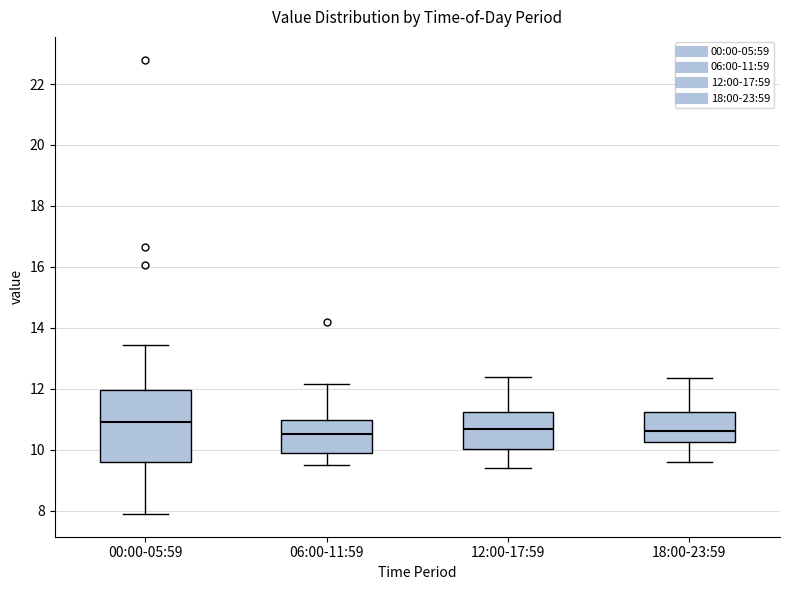

Which box is the tallest, from its lower edge to its upper edge?

00:00-05:59